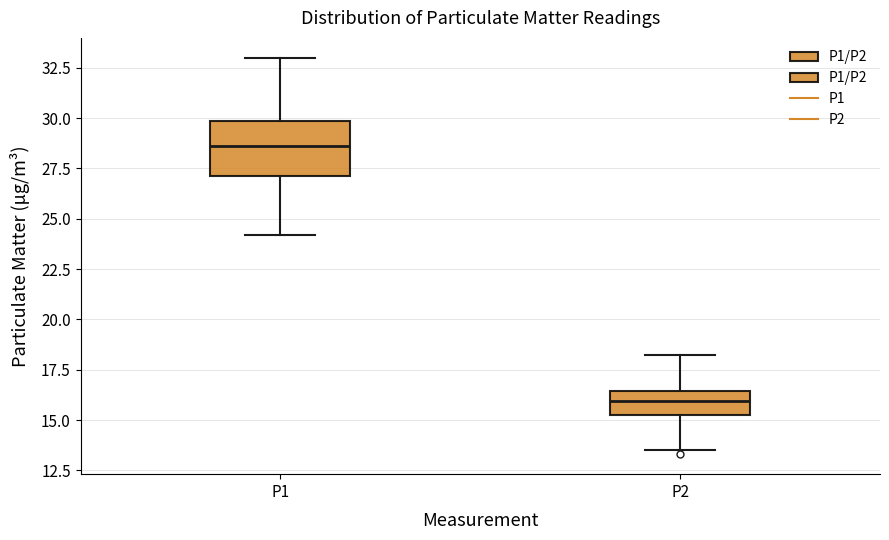

Where does the lower whisker of the box for P1 end on the y-axis? The values are not printed on the chart, so give them approximately, as read against the axis.

24.0